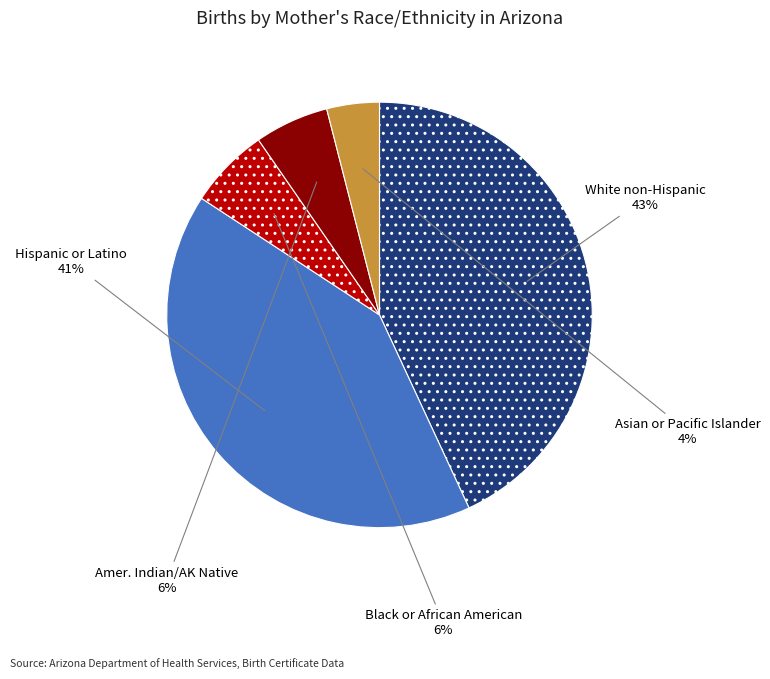

Is there a majority slice in this chart?

No